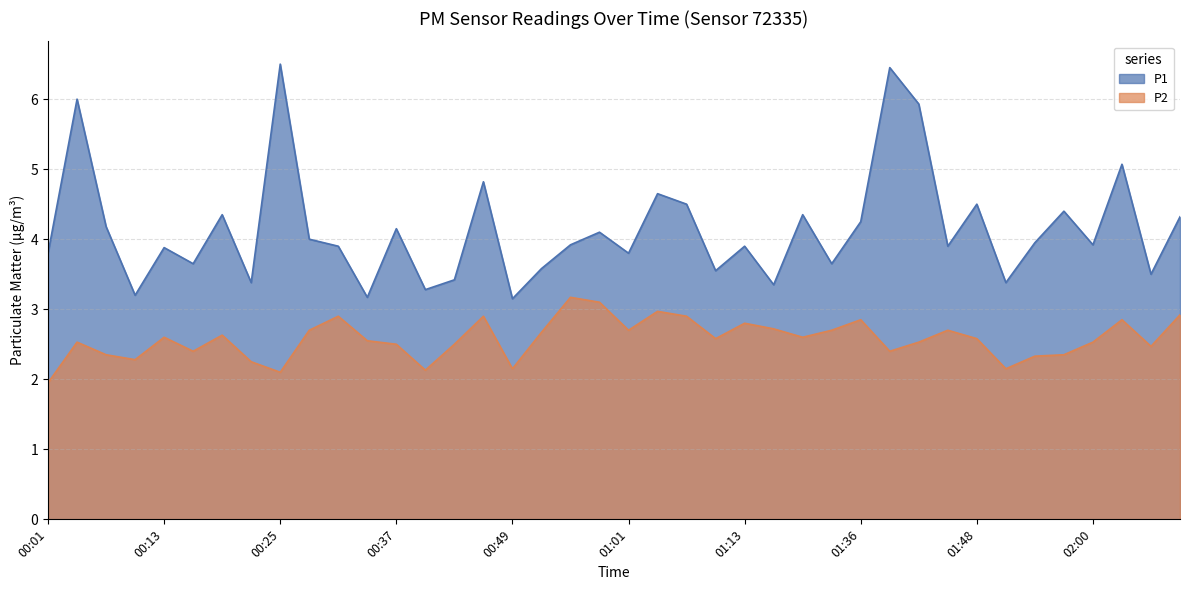

True or false: P1 and P2 intersect in this chart.

False